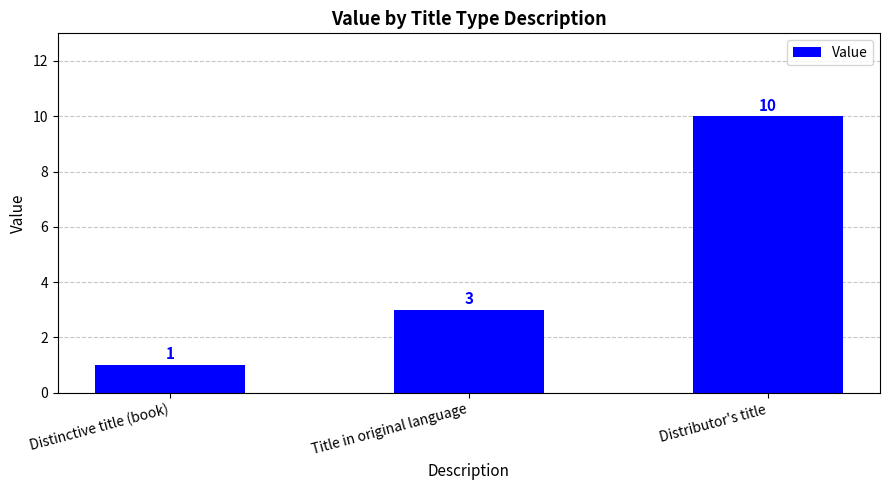

The value at Distinctive title (book) is 1. True or false?

True